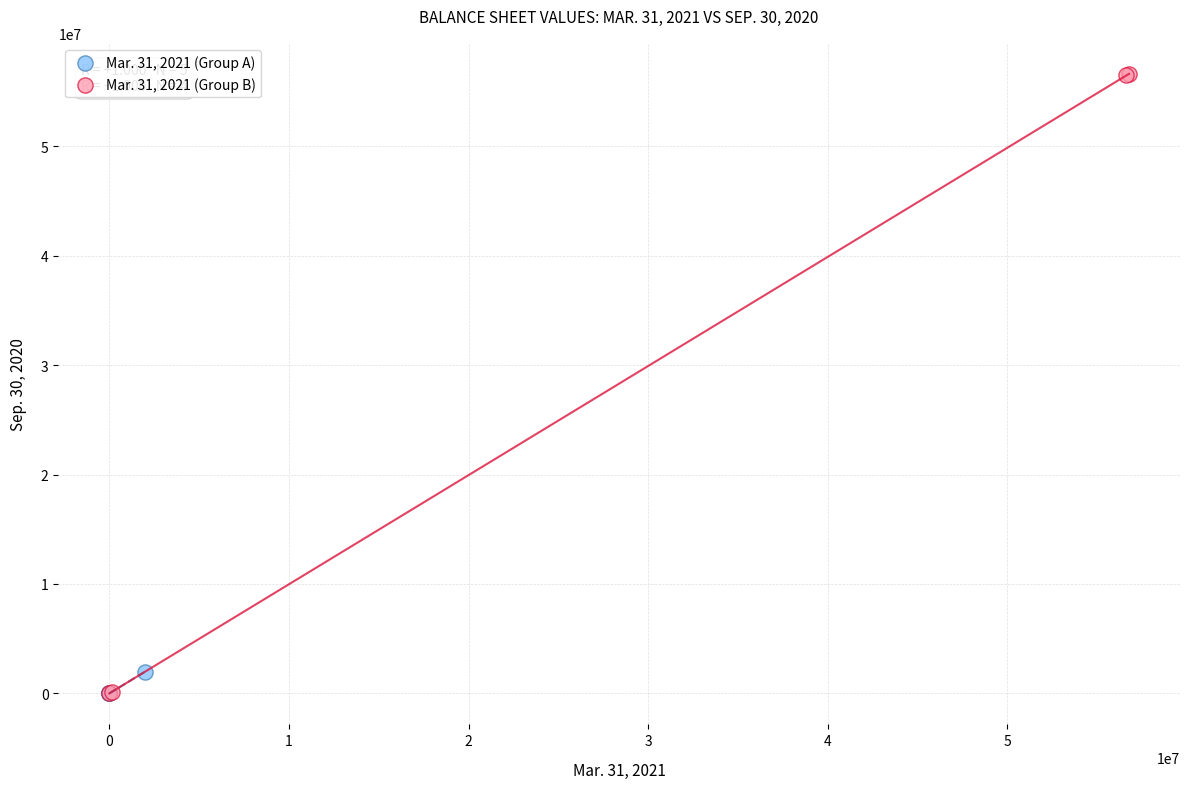

What are all the series names shown in the legend?

Mar. 31, 2021 (Group A), Mar. 31, 2021 (Group B)